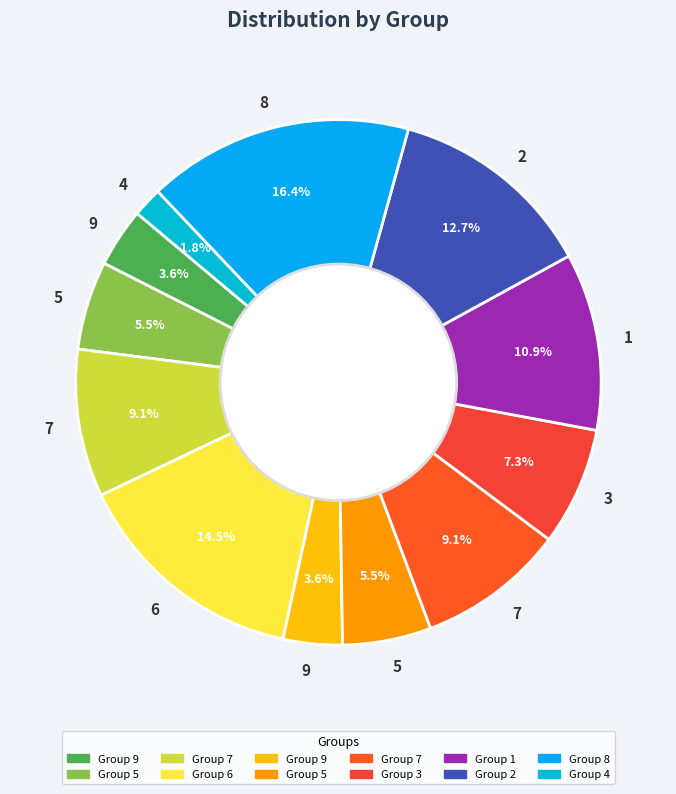

To the nearest percent, what is the average slice percentage?

8%